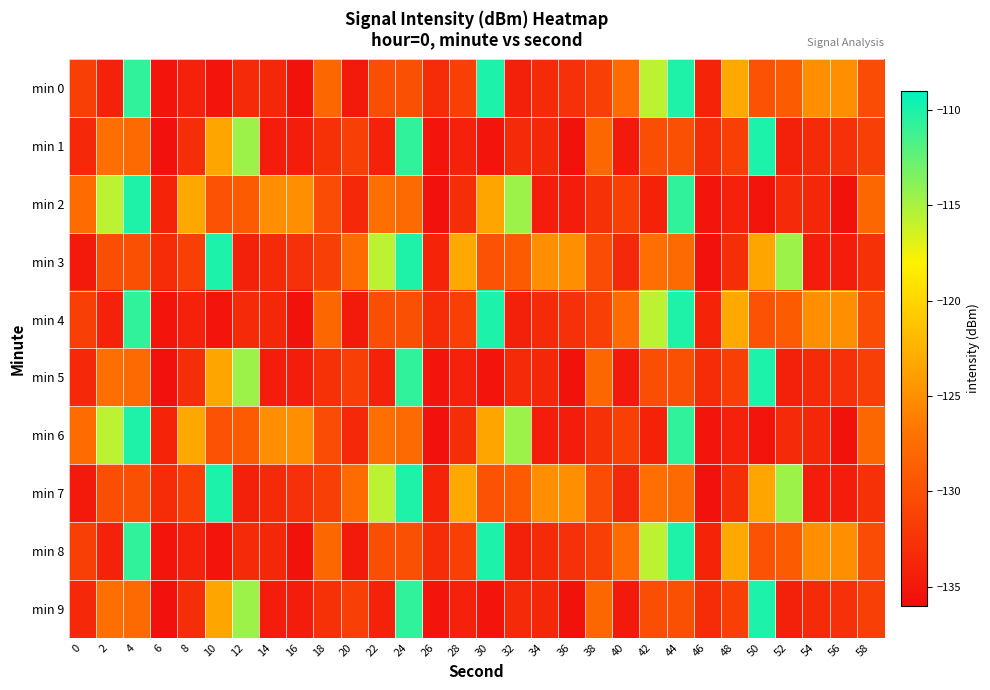

Reading right to left, what are all the values shown in this chart?

min 0: 58=-130.4	56=-125.1	54=-125.0	52=-129.1	50=-129.7	48=-123.1	46=-133.9	44=-110.1	42=-115.7	40=-127.6	38=-131.6	36=-132.9	34=-133.4	32=-134.2	30=-110.1	28=-131.5	26=-133.3	24=-130.0	22=-130.2	20=-134.7	18=-128.0	16=-135.5	14=-133.6	12=-133.4	10=-135.3	8=-134.1	6=-135.3	4=-110.7	2=-134.0	0=-131.4
min 1: 58=-131.6	56=-132.9	54=-133.4	52=-134.2	50=-110.1	48=-131.5	46=-133.3	44=-130.0	42=-130.2	40=-134.7	38=-128.0	36=-135.5	34=-133.6	32=-133.4	30=-135.3	28=-134.1	26=-135.3	24=-110.7	22=-134.0	20=-131.4	18=-132.7	16=-134.6	14=-134.6	12=-114.6	10=-123.4	8=-133.0	6=-135.5	4=-127.8	2=-127.4	0=-133.5
min 2: 58=-128.0	56=-135.5	54=-133.6	52=-133.4	50=-135.3	48=-134.1	46=-135.3	44=-110.7	42=-134.0	40=-131.4	38=-132.7	36=-134.6	34=-134.6	32=-114.6	30=-123.4	28=-133.0	26=-135.5	24=-127.8	22=-127.4	20=-133.5	18=-130.4	16=-125.1	14=-125.0	12=-129.1	10=-129.7	8=-123.1	6=-133.9	4=-110.1	2=-115.7	0=-127.6
min 3: 58=-132.7	56=-134.6	54=-134.6	52=-114.6	50=-123.4	48=-133.0	46=-135.5	44=-127.8	42=-127.4	40=-133.5	38=-130.4	36=-125.1	34=-125.0	32=-129.1	30=-129.7	28=-123.1	26=-133.9	24=-110.1	22=-115.7	20=-127.6	18=-131.6	16=-132.9	14=-133.4	12=-134.2	10=-110.1	8=-131.5	6=-133.3	4=-130.0	2=-130.2	0=-134.7
min 4: 58=-130.4	56=-125.1	54=-125.0	52=-129.1	50=-129.7	48=-123.1	46=-133.9	44=-110.1	42=-115.7	40=-127.6	38=-131.6	36=-132.9	34=-133.4	32=-134.2	30=-110.1	28=-131.5	26=-133.3	24=-130.0	22=-130.2	20=-134.7	18=-128.0	16=-135.5	14=-133.6	12=-133.4	10=-135.3	8=-134.1	6=-135.3	4=-110.7	2=-134.0	0=-131.4
min 5: 58=-131.6	56=-132.9	54=-133.4	52=-134.2	50=-110.1	48=-131.5	46=-133.3	44=-130.0	42=-130.2	40=-134.7	38=-128.0	36=-135.5	34=-133.6	32=-133.4	30=-135.3	28=-134.1	26=-135.3	24=-110.7	22=-134.0	20=-131.4	18=-132.7	16=-134.6	14=-134.6	12=-114.6	10=-123.4	8=-133.0	6=-135.5	4=-127.8	2=-127.4	0=-133.5
min 6: 58=-128.0	56=-135.5	54=-133.6	52=-133.4	50=-135.3	48=-134.1	46=-135.3	44=-110.7	42=-134.0	40=-131.4	38=-132.7	36=-134.6	34=-134.6	32=-114.6	30=-123.4	28=-133.0	26=-135.5	24=-127.8	22=-127.4	20=-133.5	18=-130.4	16=-125.1	14=-125.0	12=-129.1	10=-129.7	8=-123.1	6=-133.9	4=-110.1	2=-115.7	0=-127.6
min 7: 58=-132.7	56=-134.6	54=-134.6	52=-114.6	50=-123.4	48=-133.0	46=-135.5	44=-127.8	42=-127.4	40=-133.5	38=-130.4	36=-125.1	34=-125.0	32=-129.1	30=-129.7	28=-123.1	26=-133.9	24=-110.1	22=-115.7	20=-127.6	18=-131.6	16=-132.9	14=-133.4	12=-134.2	10=-110.1	8=-131.5	6=-133.3	4=-130.0	2=-130.2	0=-134.7
min 8: 58=-130.4	56=-125.1	54=-125.0	52=-129.1	50=-129.7	48=-123.1	46=-133.9	44=-110.1	42=-115.7	40=-127.6	38=-131.6	36=-132.9	34=-133.4	32=-134.2	30=-110.1	28=-131.5	26=-133.3	24=-130.0	22=-130.2	20=-134.7	18=-128.0	16=-135.5	14=-133.6	12=-133.4	10=-135.3	8=-134.1	6=-135.3	4=-110.7	2=-134.0	0=-131.4
min 9: 58=-131.6	56=-132.9	54=-133.4	52=-134.2	50=-110.1	48=-131.5	46=-133.3	44=-130.0	42=-130.2	40=-134.7	38=-128.0	36=-135.5	34=-133.6	32=-133.4	30=-135.3	28=-134.1	26=-135.3	24=-110.7	22=-134.0	20=-131.4	18=-132.7	16=-134.6	14=-134.6	12=-114.6	10=-123.4	8=-133.0	6=-135.5	4=-127.8	2=-127.4	0=-133.5